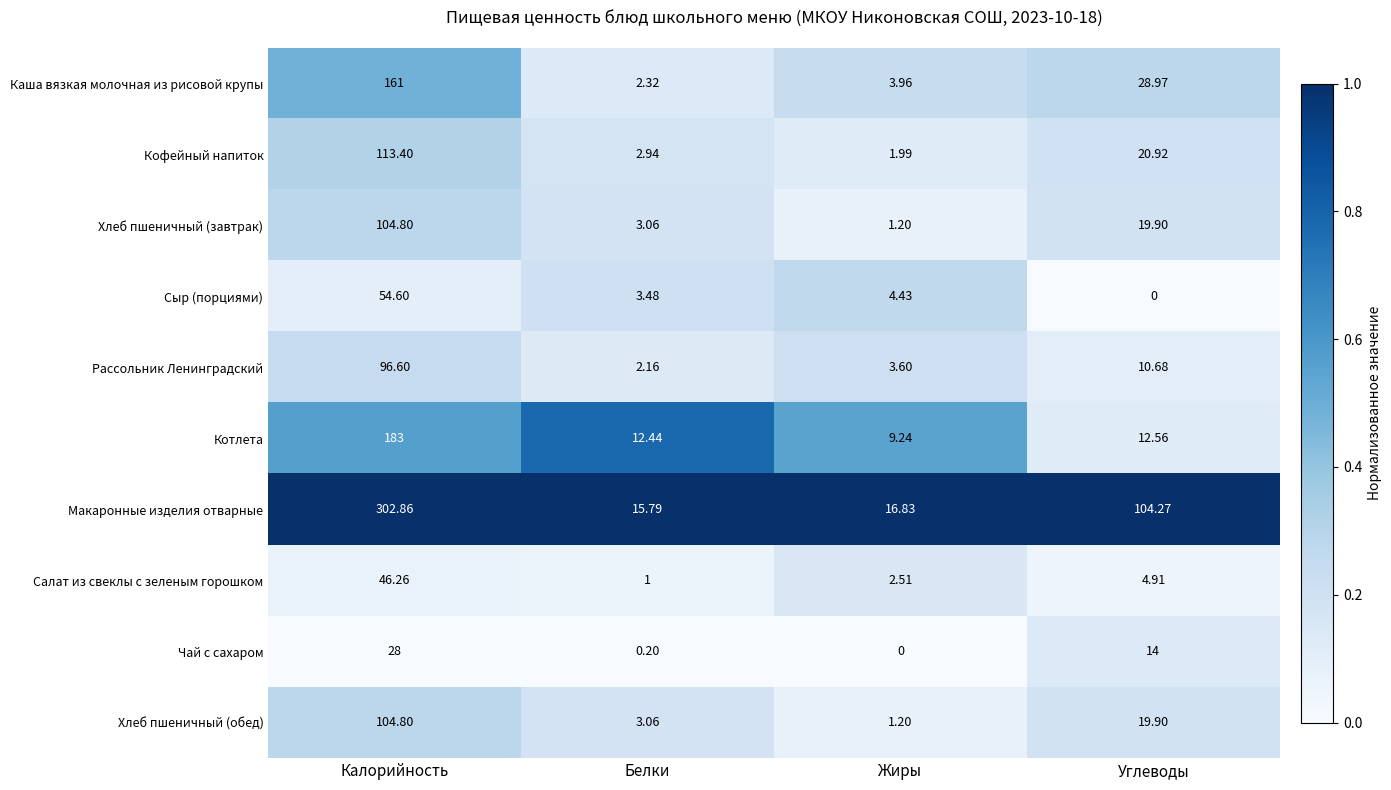

Between Жиры and Углеводы, which series saw the biggest shift?

Макаронные изделия отварные